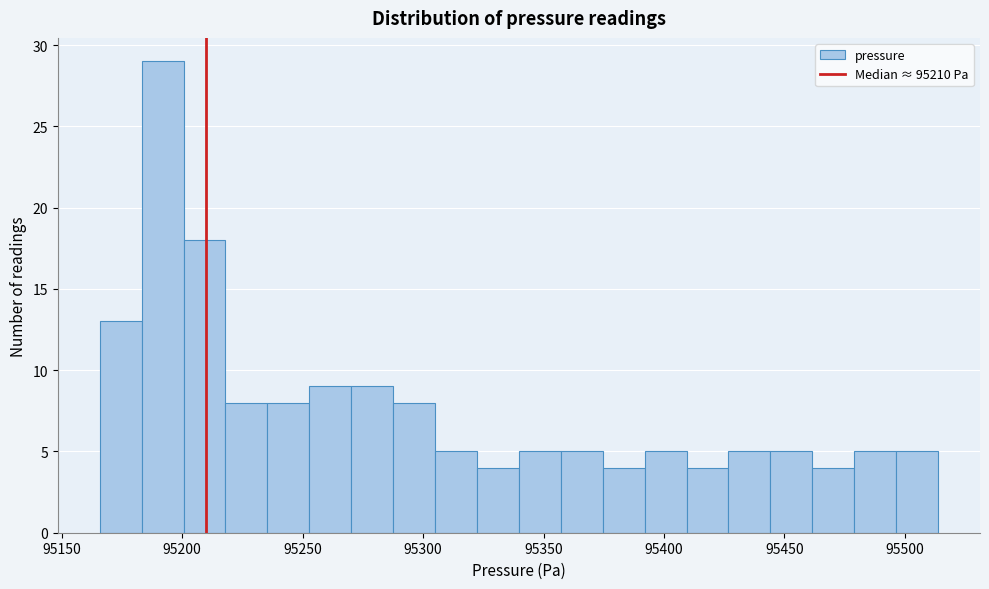

Around what value on the x-axis is the tallest bar? Give the approximate position of its centre, as read against the axis.

95190